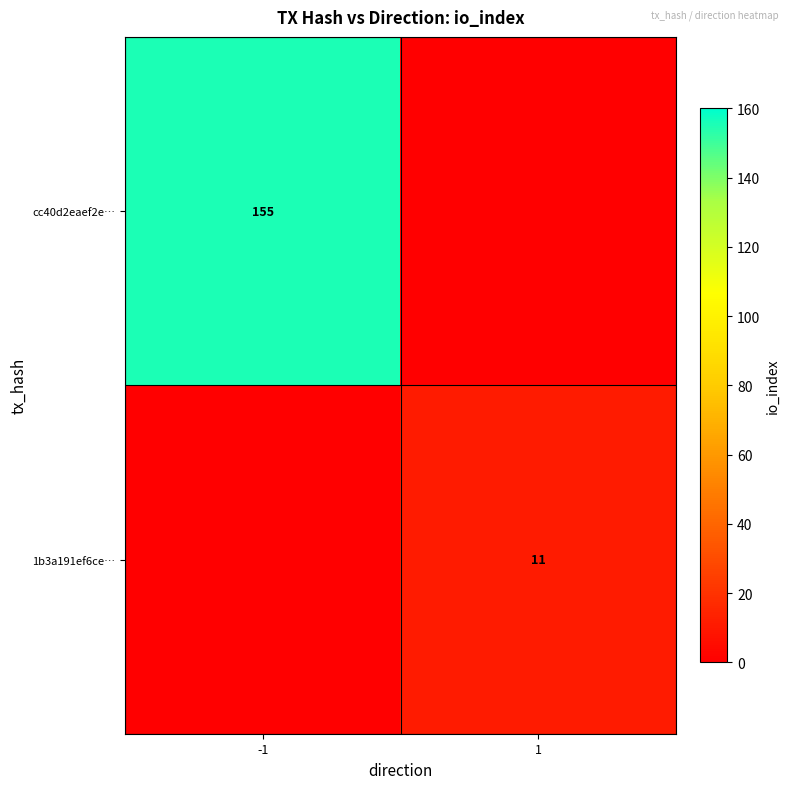

The 1b3a191ef6ce… series shows 18 at 1. True or false?

False